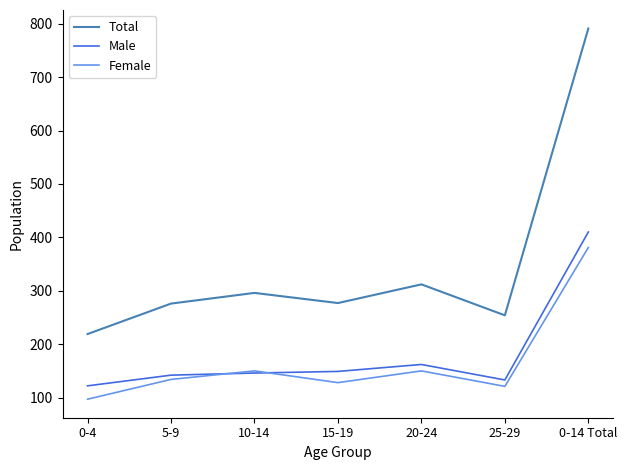

At which category does the chart reach its minimum across all series?

0-4